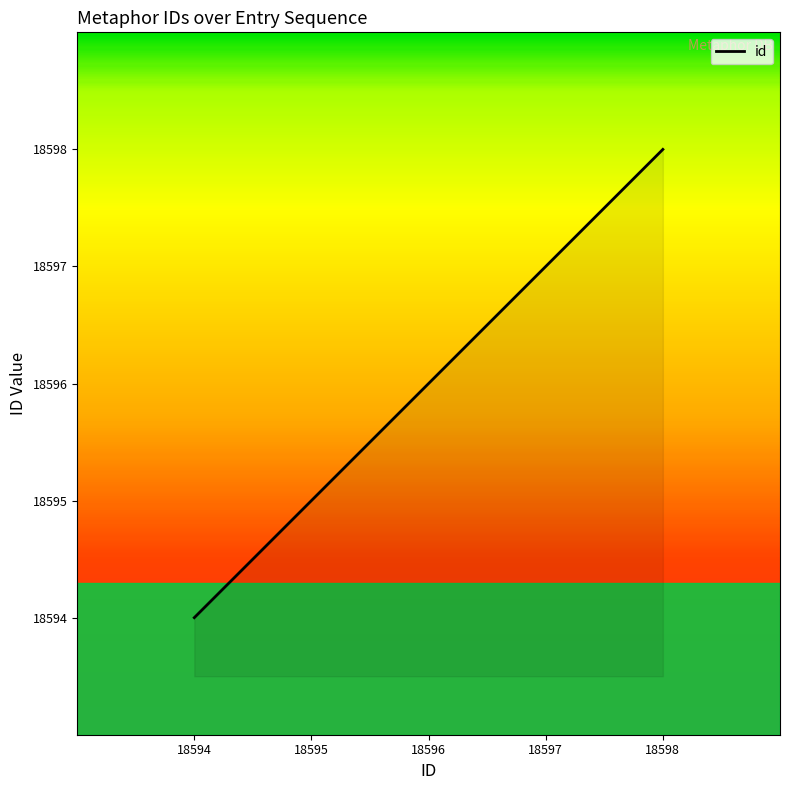

Count the number of data series in this chart.

1